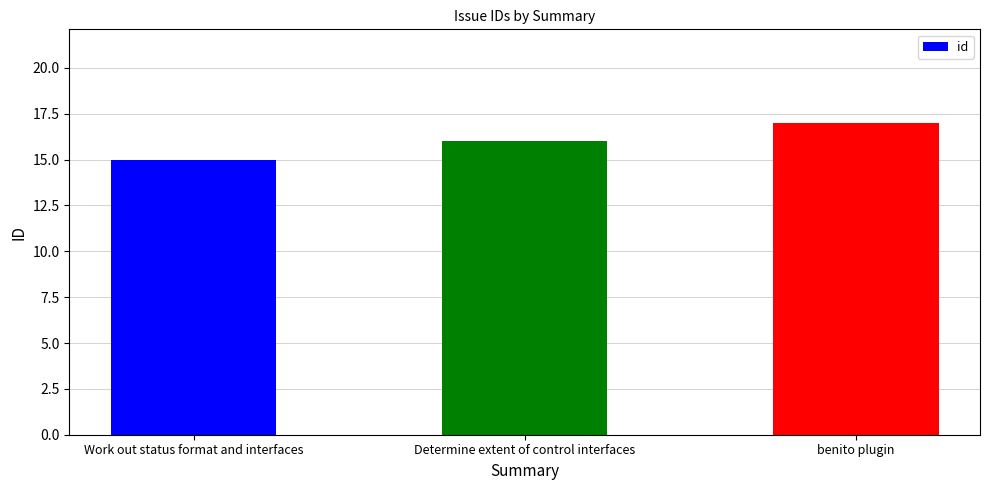

Between Determine extent of control interfaces and benito plugin, which is larger?

benito plugin